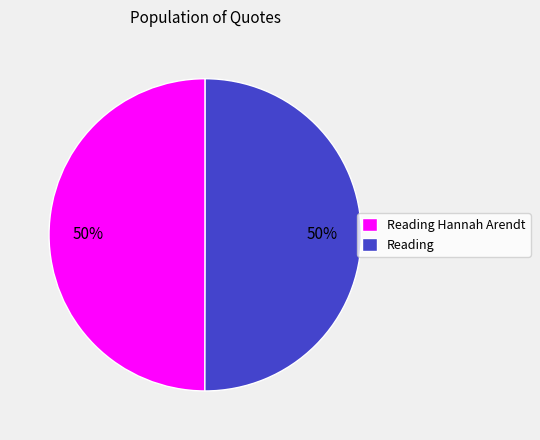

True or false: Reading accounts for 40% of the total.

False